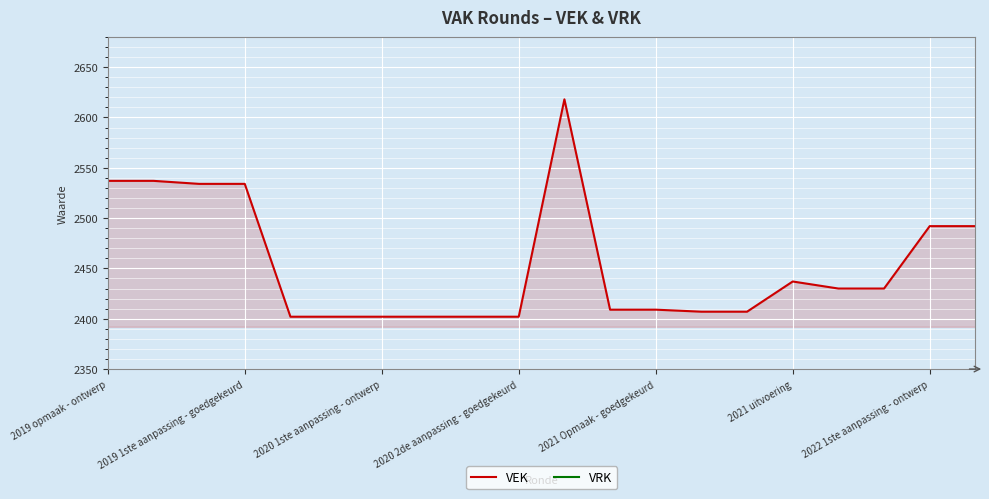

True or false: VRK and VEK cross at least once.

False